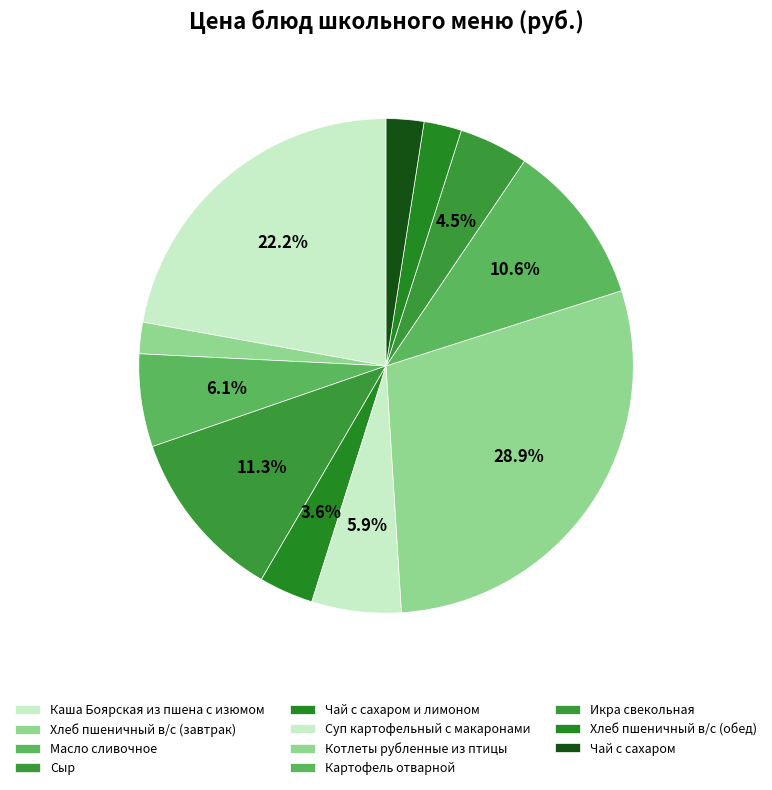

What percentage is the Хлеб пшеничный в/с (обед) slice, to the nearest percent?

2%